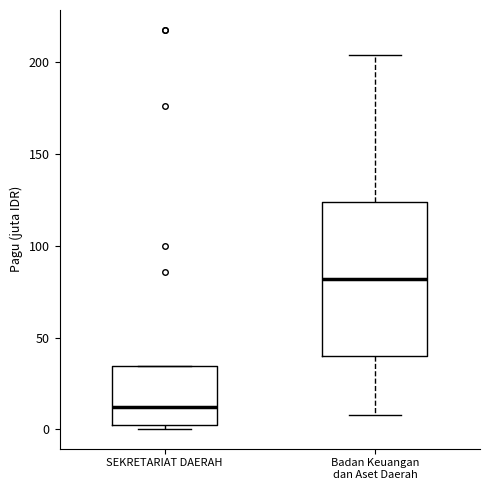

Which box is the tallest, from its lower edge to its upper edge?

Badan Keuangan dan Aset Daerah